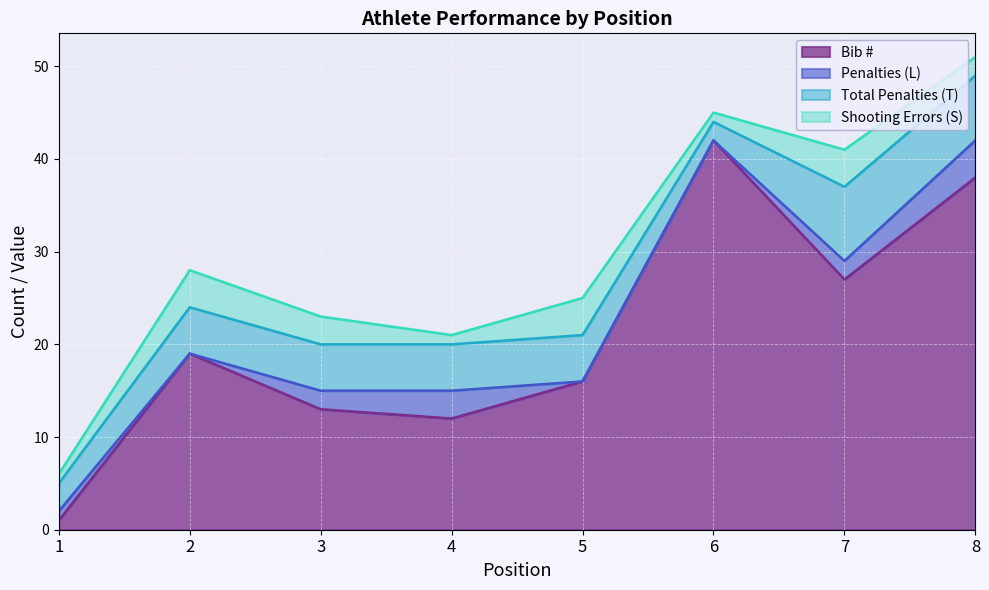

What is the spread (max minus min) of values at 2?

19